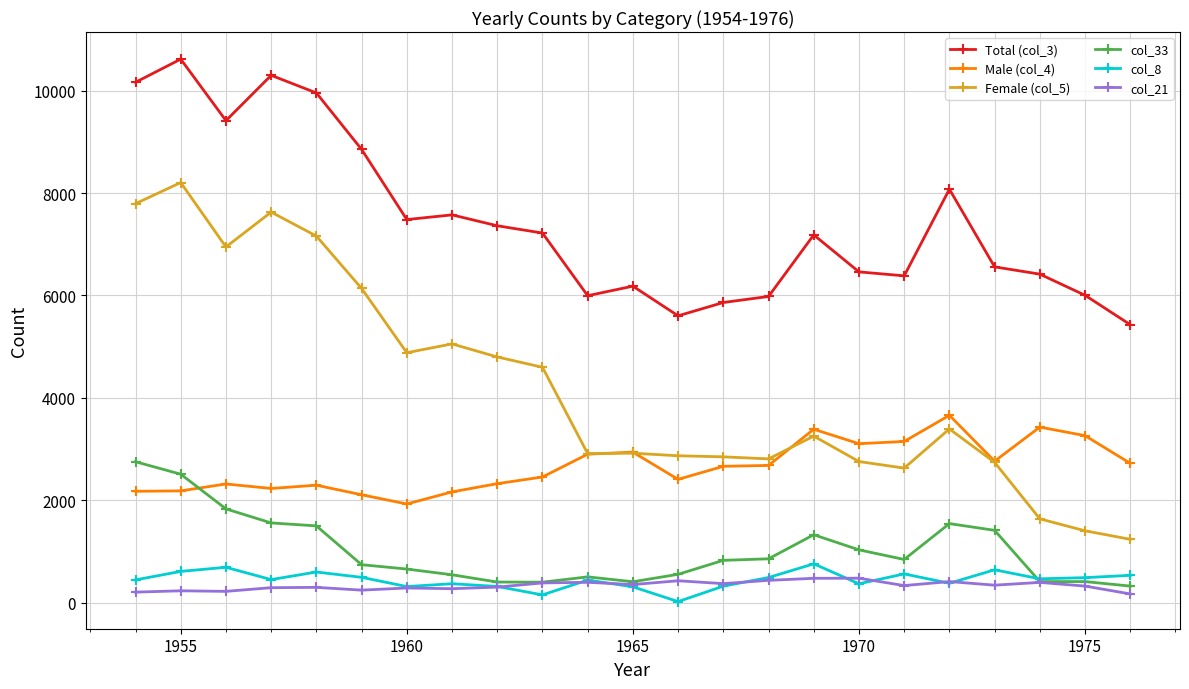

What are all the series names shown in the legend?

Total (col_3), Male (col_4), Female (col_5), col_33, col_8, col_21